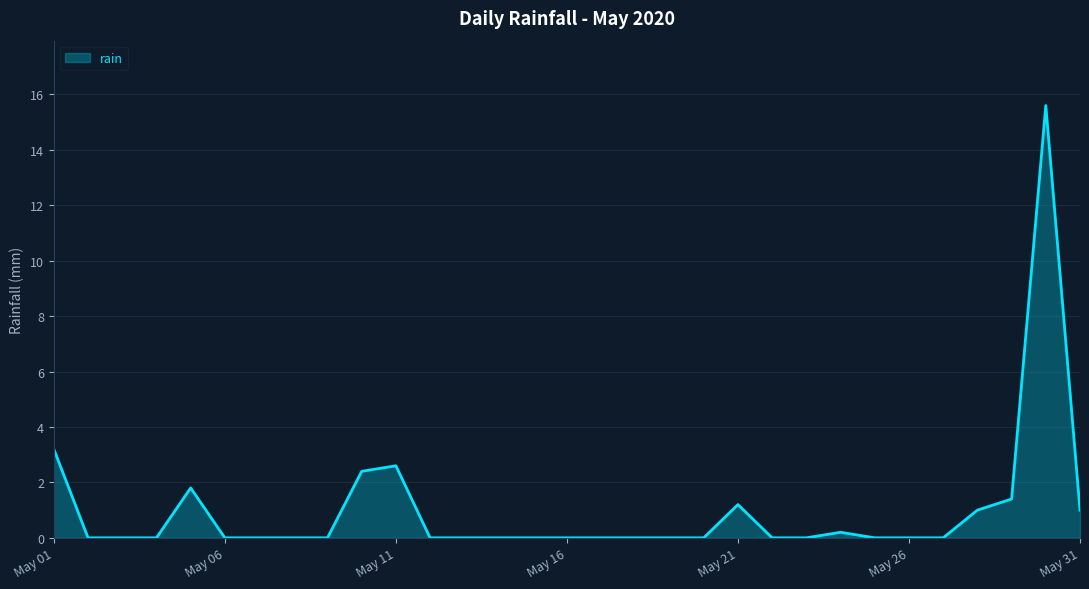

What is the difference between the maximum and second lowest values?

15.6